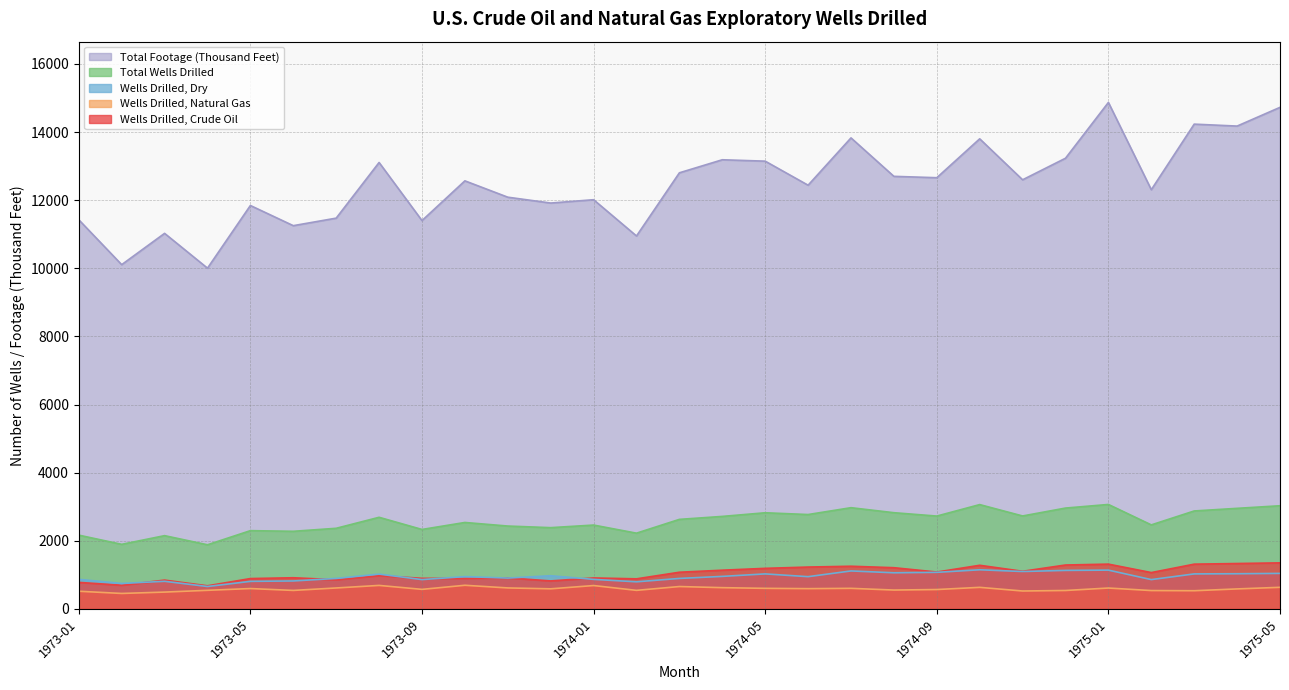

At which category is the sum across all series the highest?

1975-01